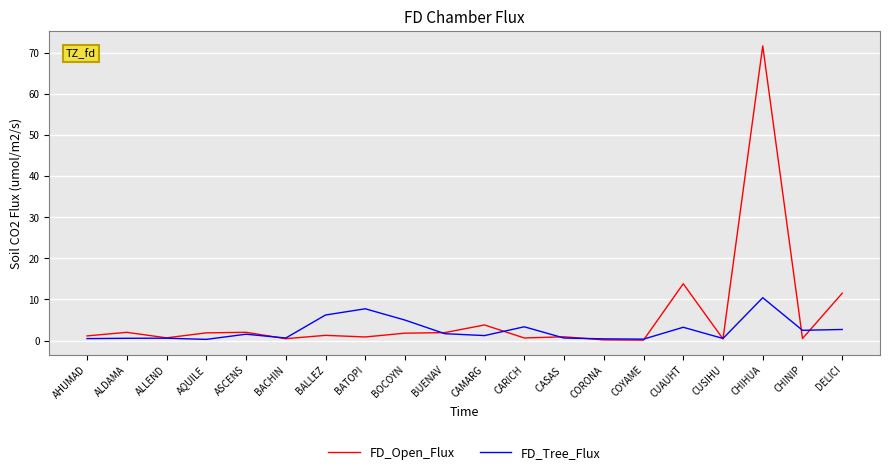

What is the minimum value for FD_Open_Flux?

0.1